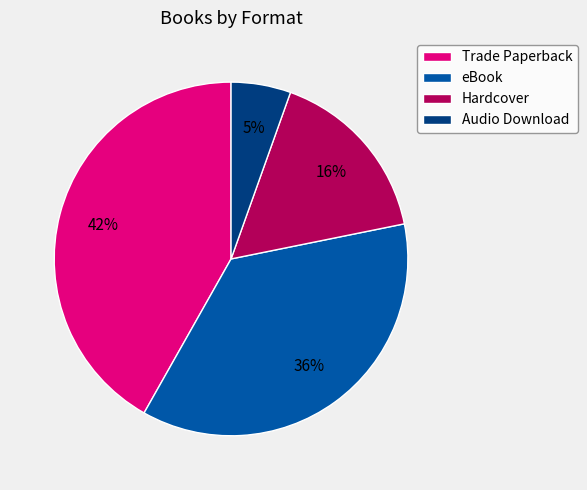

Rank the categories by value from lowest to highest.

Audio Download, Hardcover, eBook, Trade Paperback